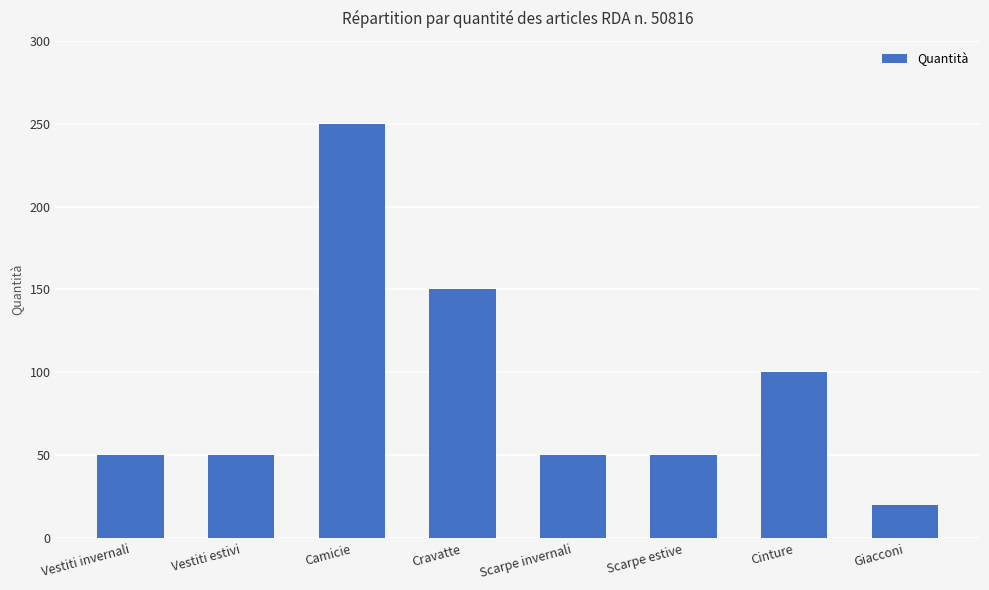

What is the label of the 7th bar from the right?

Vestiti estivi